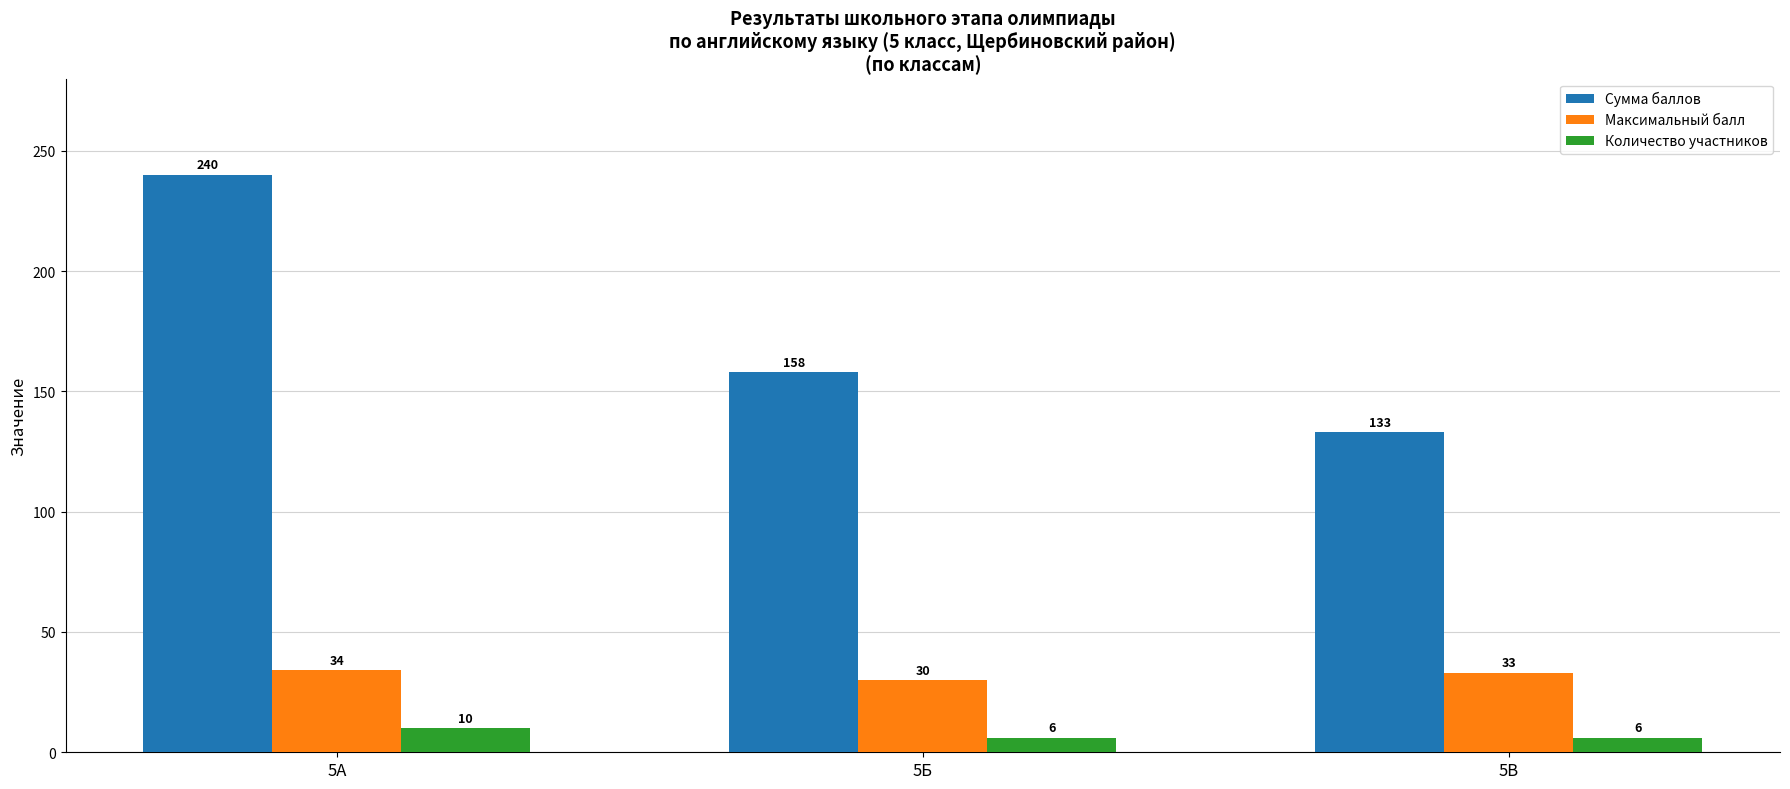

Which series has the largest range (max minus min)?

Сумма баллов